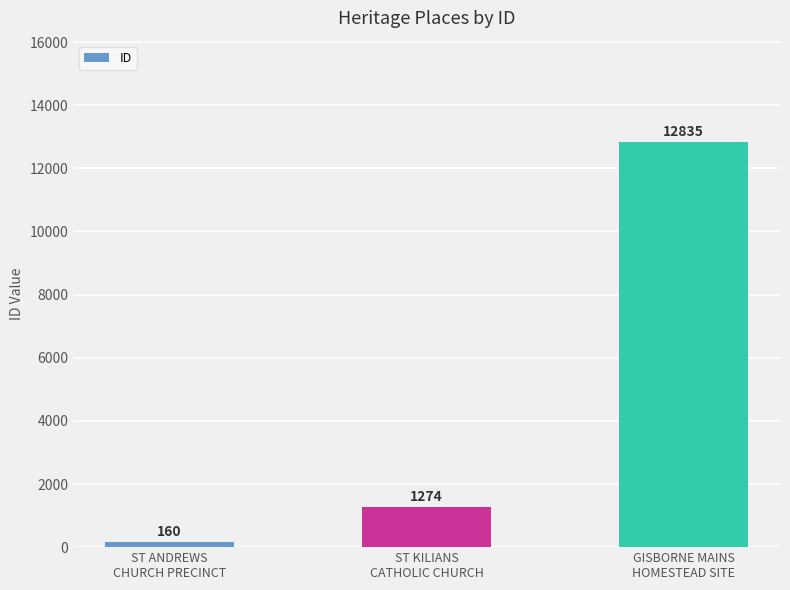

What is the minimum value shown in the chart?

160